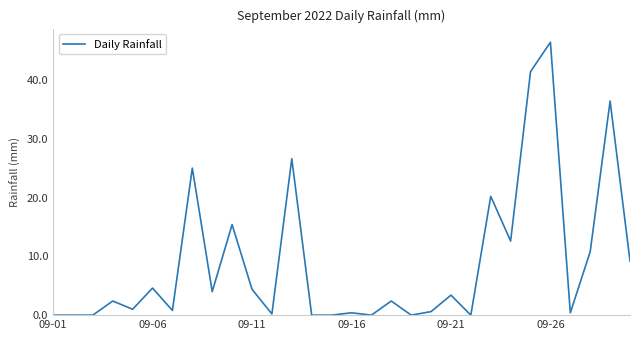

Does the chart display data point markers on the line(s)?

No